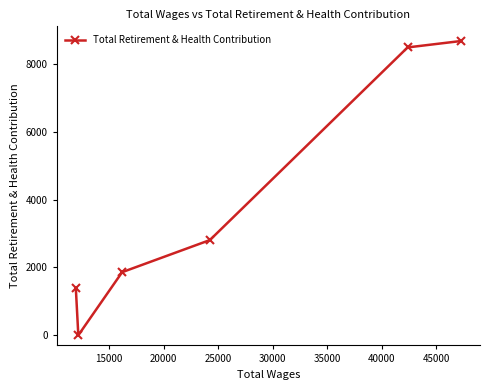

Does the chart display data point markers on the line(s)?

Yes